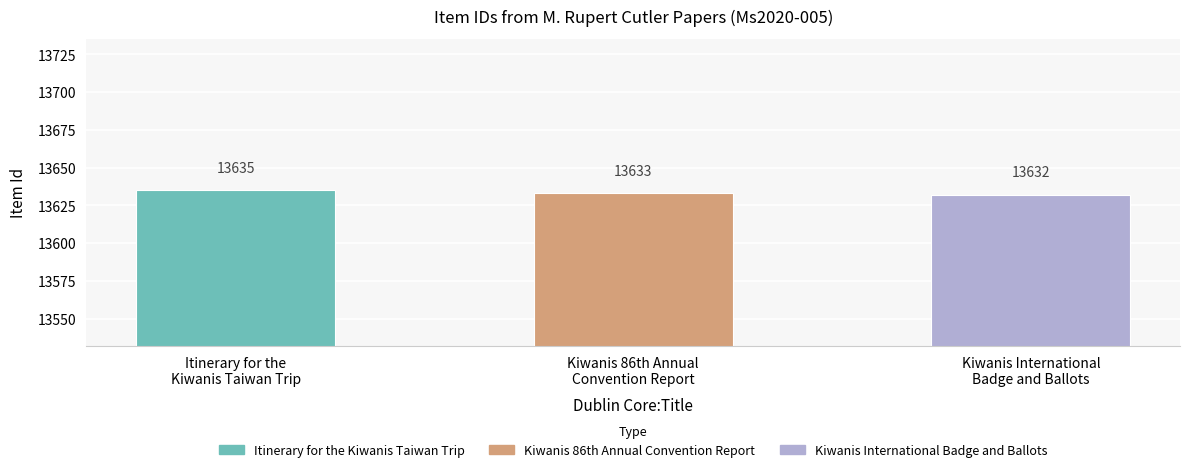

Which label corresponds to the smallest value in the chart?

Kiwanis International
Badge and Ballots